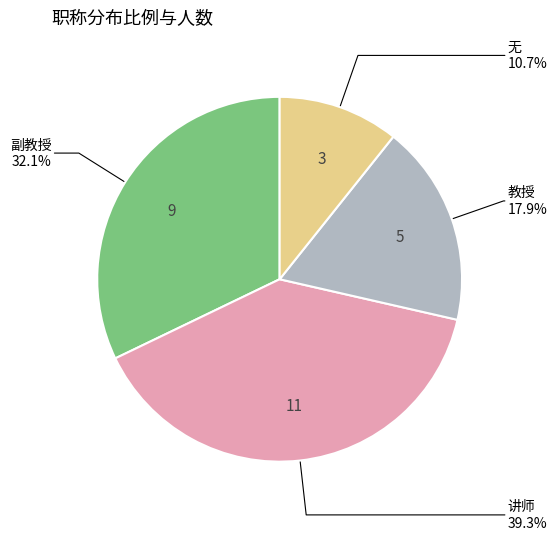

Is there any slice that represents more than half of the pie?

No